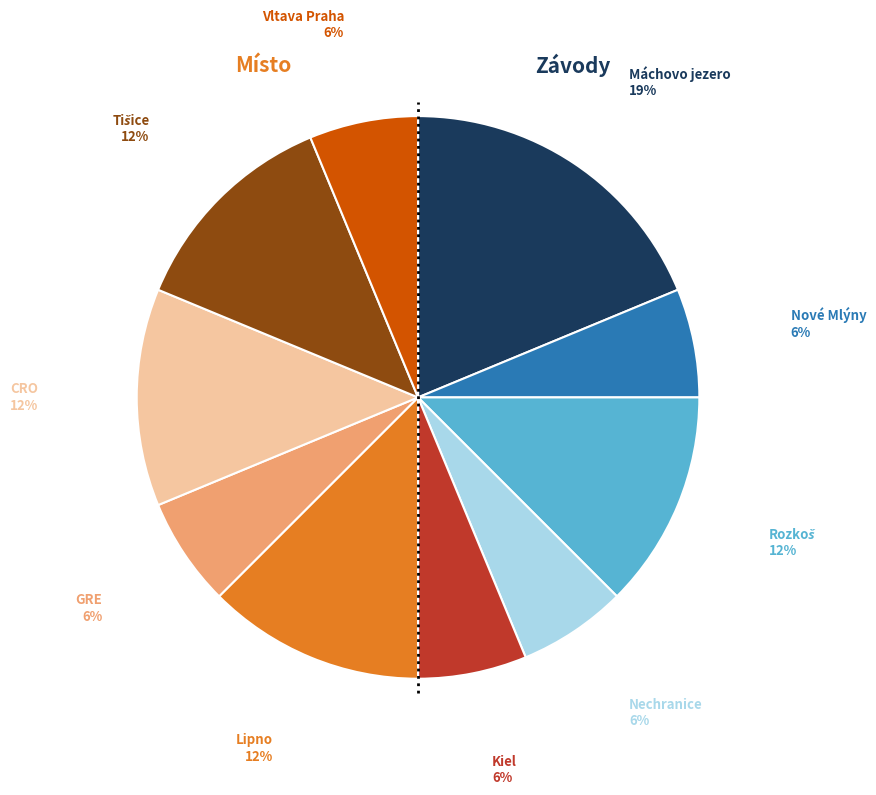

Is there a majority slice in this chart?

No